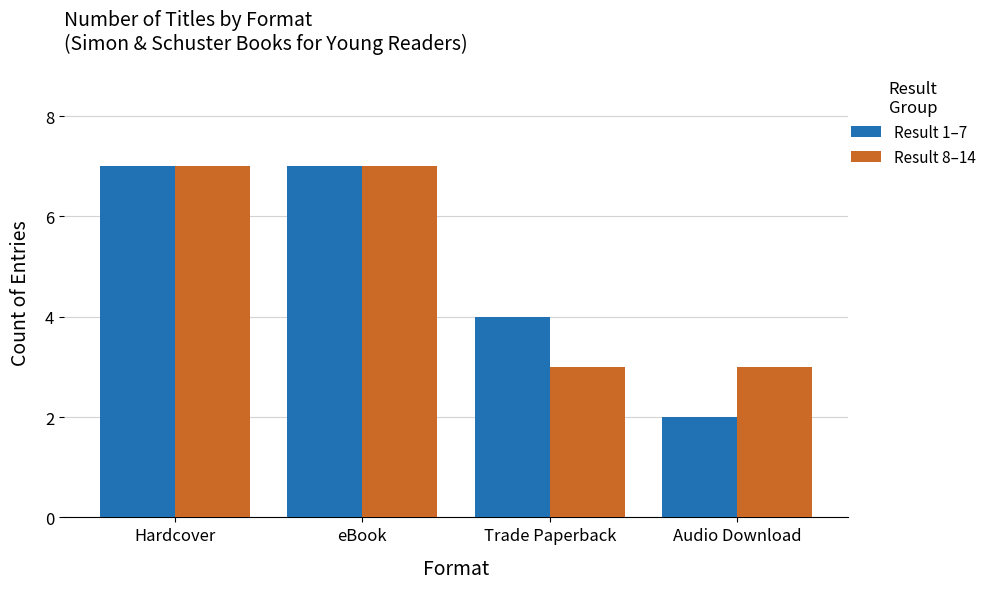

Reading left to right, transcribe all the data shown in this chart.

Result 1–7: 7	7	4	2
Result 8–14: 7	7	3	3